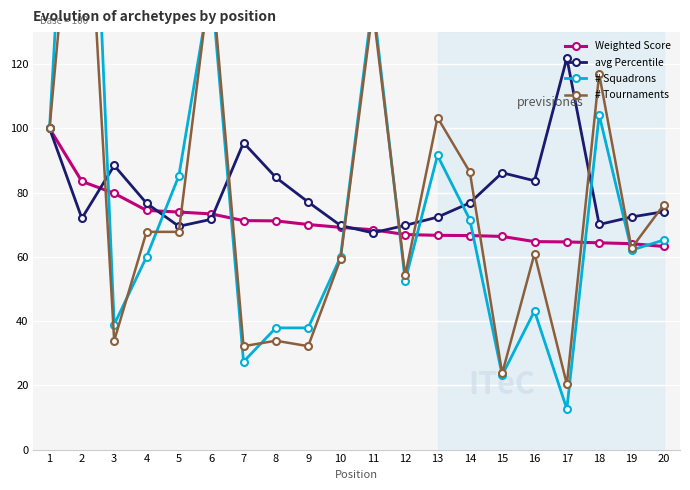

Is the value of # Tournaments at 11 greater than the value of avg Percentile at 14?

Yes